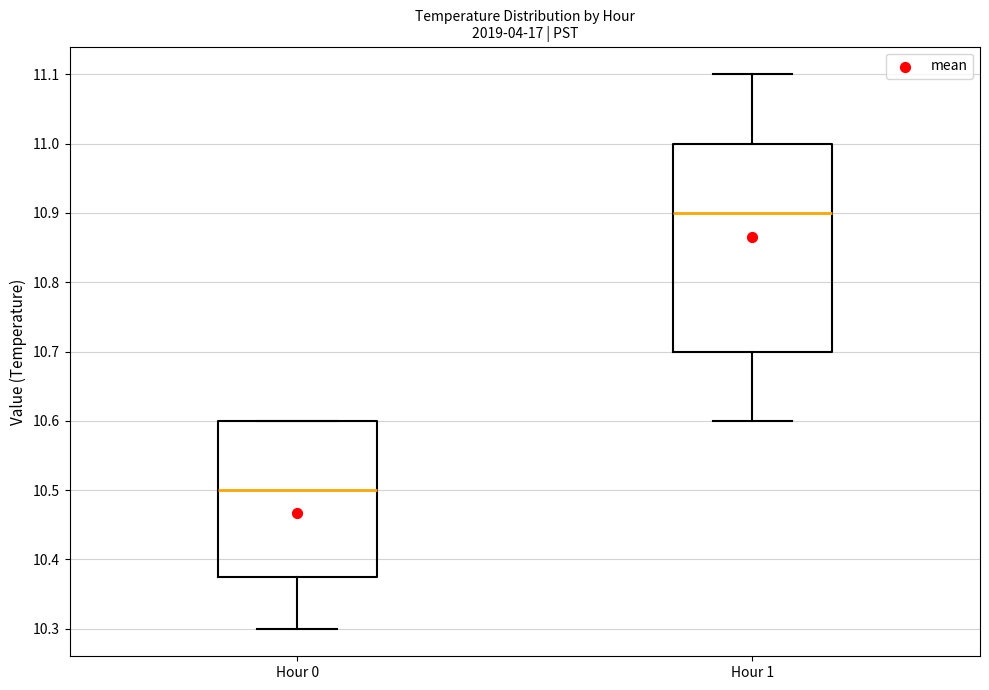

Reading left to right, read every box against the y-axis: the position of its median line, the range the box covers, and the ends of its whiskers. The values are not printed on the chart, so give them approximately, as read against the axis.

Hour 0: median 10.50, box 10.38 to 10.60, whiskers 10.30 to 10.60
Hour 1: median 10.90, box 10.70 to 11.00, whiskers 10.60 to 11.10